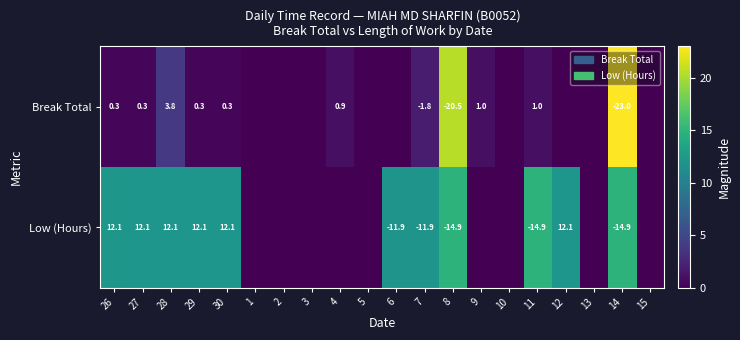

At 8, list the series in order from largest to smallest.

Low (Hours), Break Total